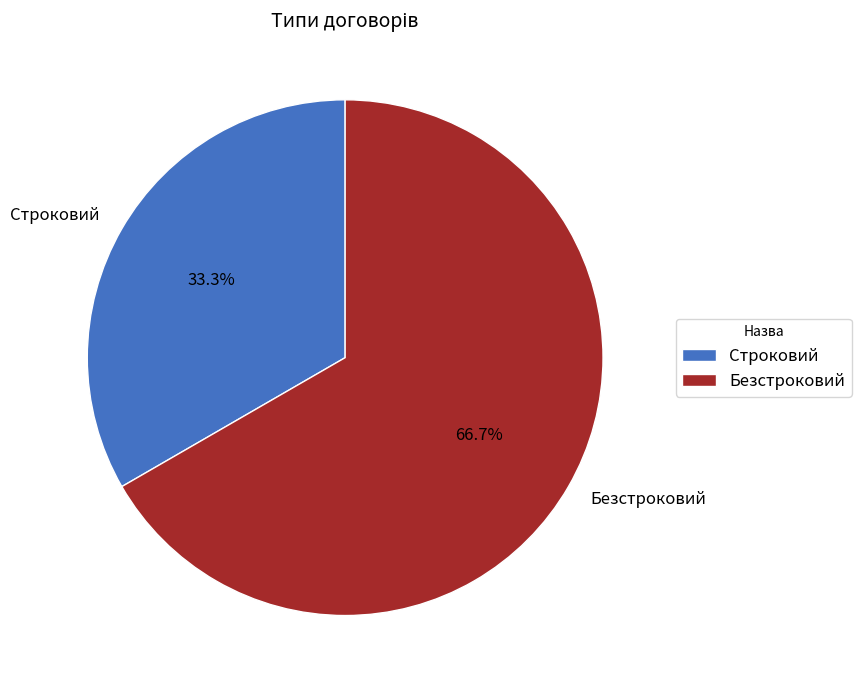

How many slices are in this pie chart?

2